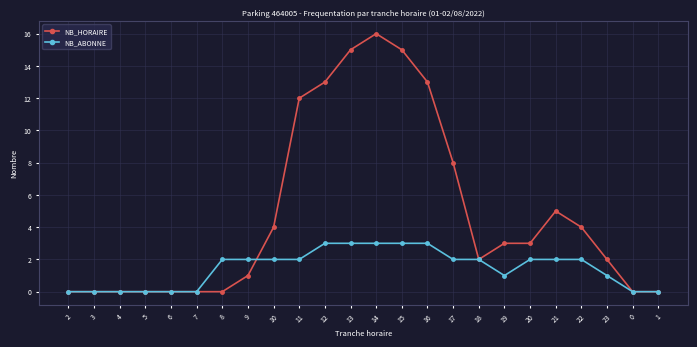

What is the average value of the NB_HORAIRE series?

5